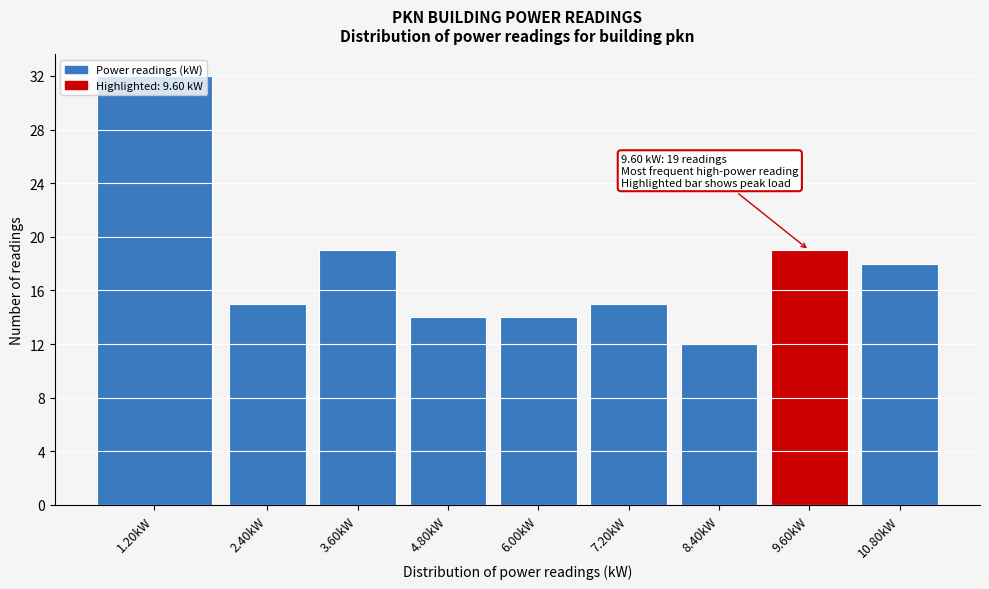

Approximately how many times larger is the value at 10.80kW compared to 9.60kW?

0.9